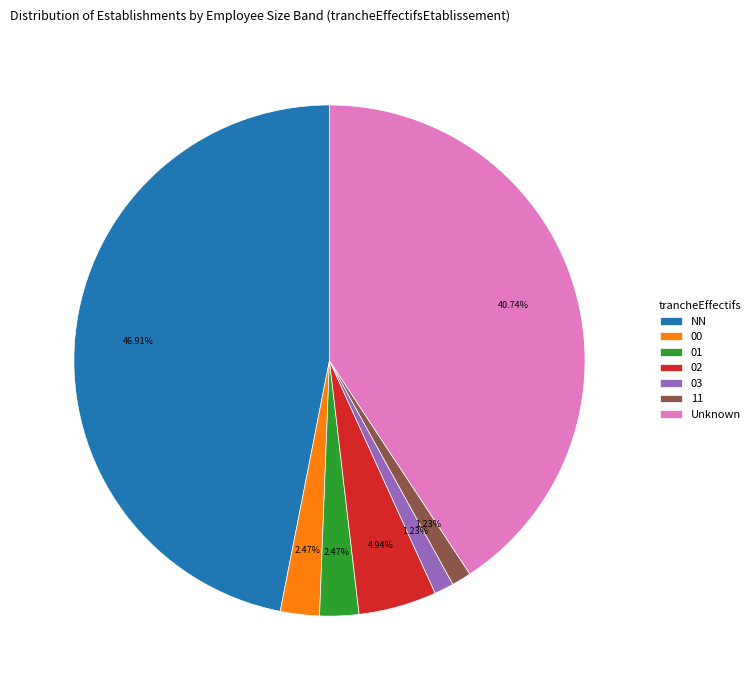

To the nearest percent, what is the combined percentage of NN and 11?

48%